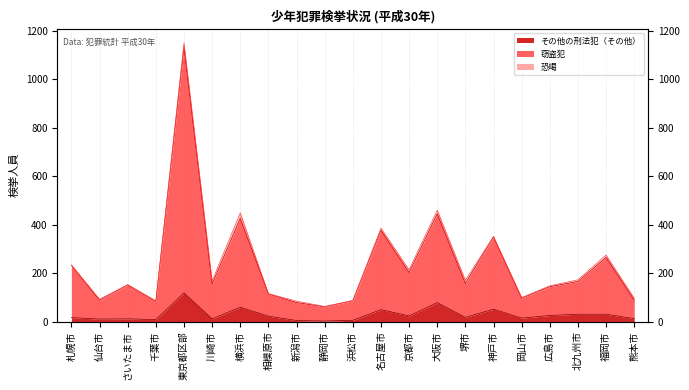

True or false: その他の刑法犯（その他） and 窃盗犯 intersect in this chart.

False